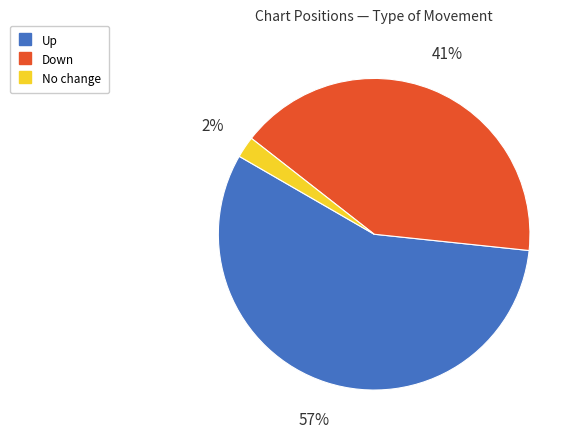

Count the number of slices in the pie.

3